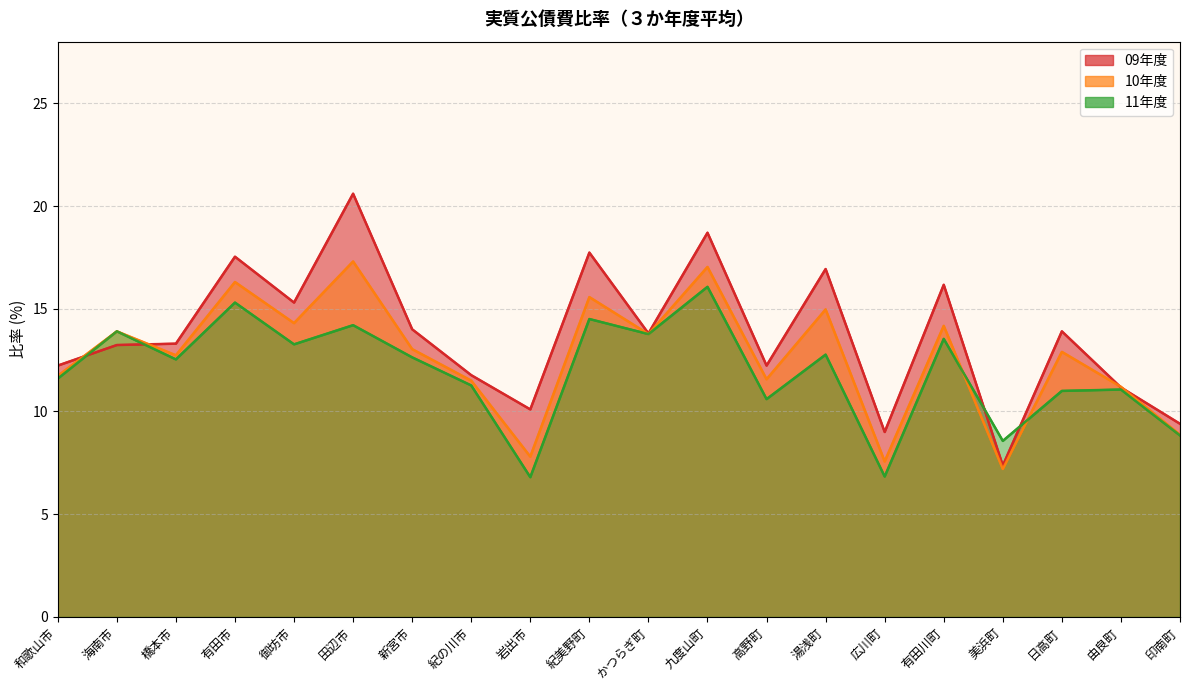

What is the value of the 10年度 point at the 1st from the left?

11.7